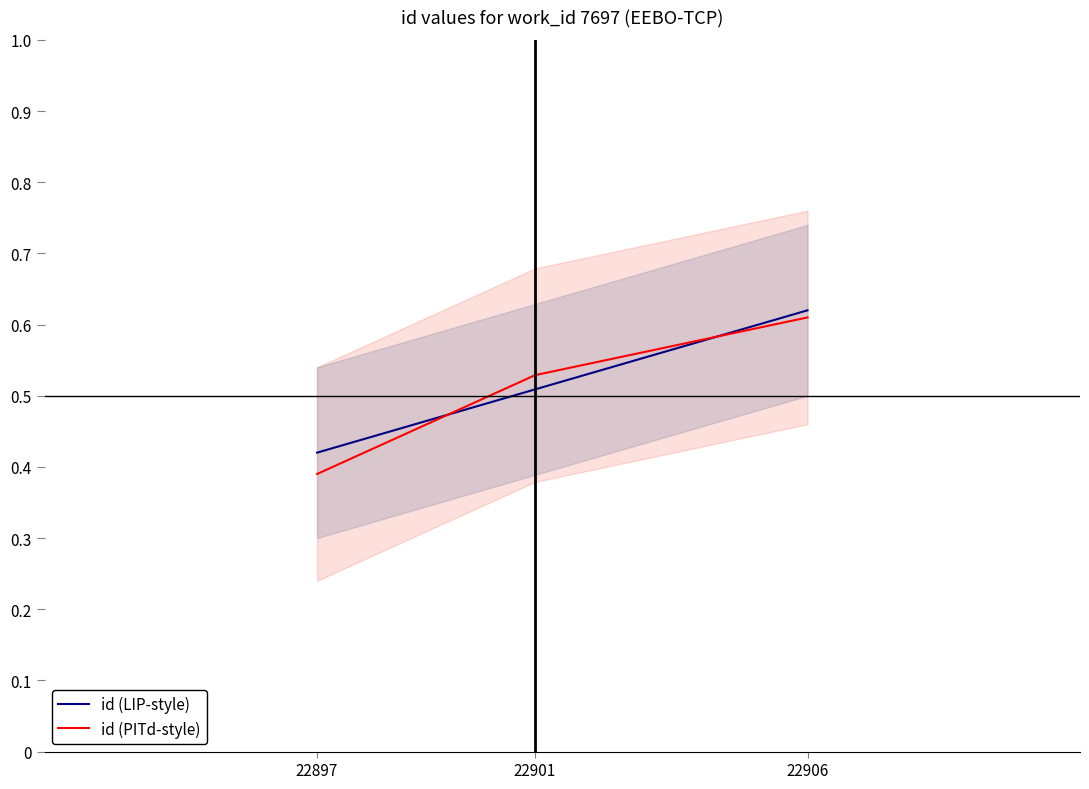

At how many categories does at least one series exceed 0?

3